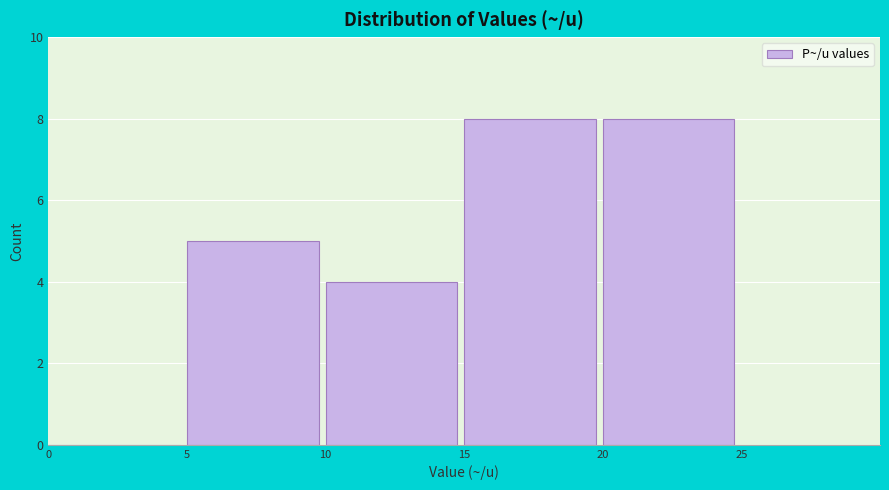

Reading left to right, transcribe this chart: for each bar, give the range it covers on the x-axis and its height. The values are not printed on the chart, so give them approximately, as read against the axis.

0 to 5: 0
5 to 10: 5
10 to 15: 4
15 to 20: 8
20 to 25: 8